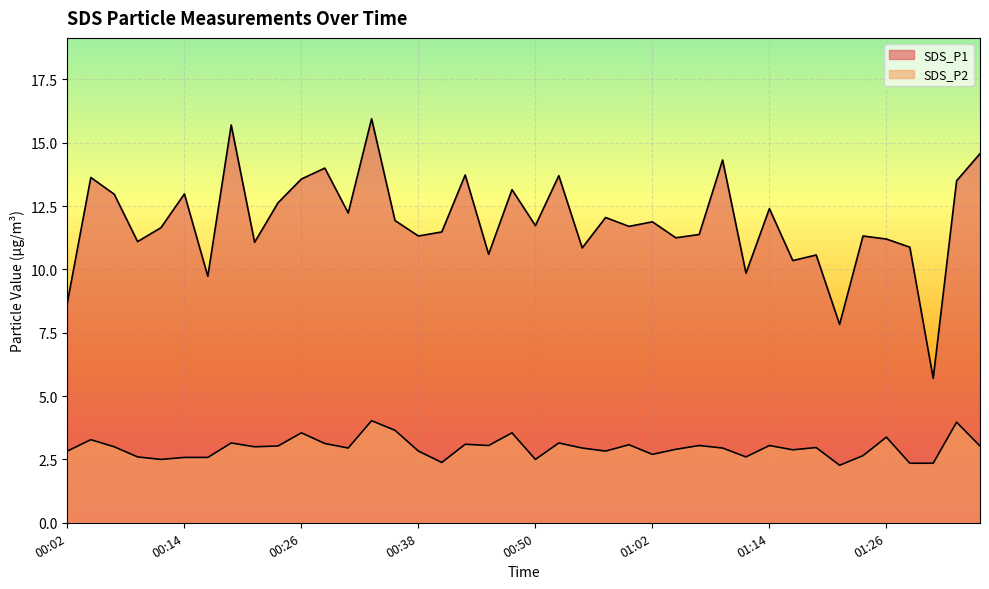

Where is the first local maximum for SDS_P2?

00:04